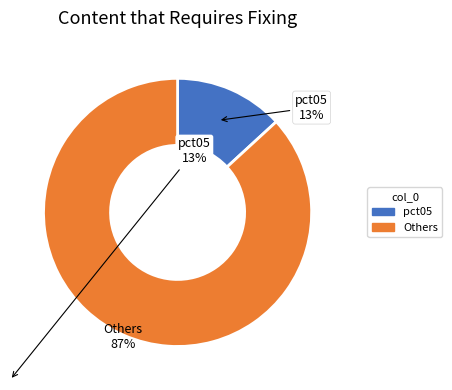

Does any single category account for the majority?

Yes